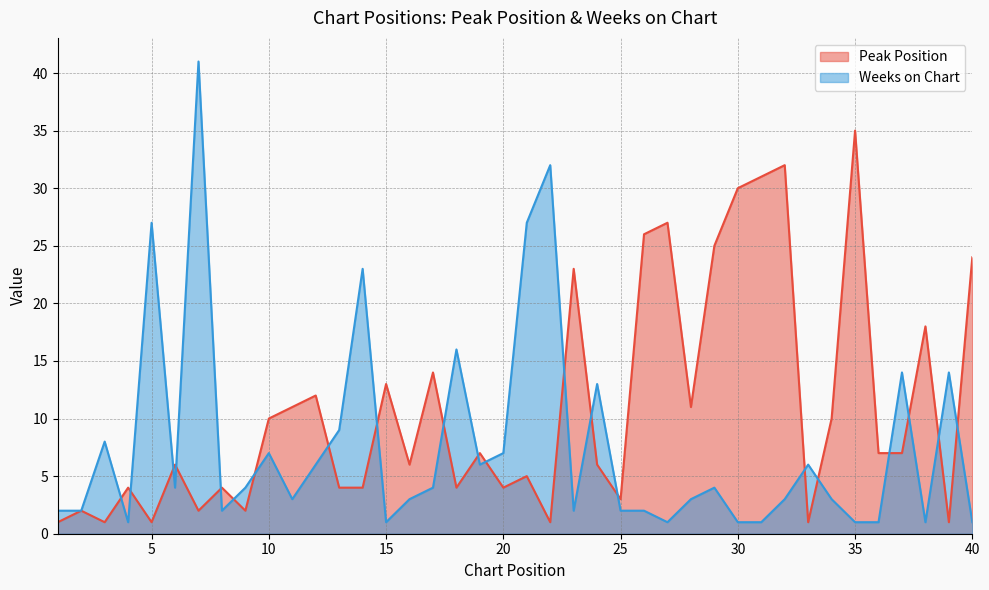

At which category does Weeks on Chart reach its first local peak?

3